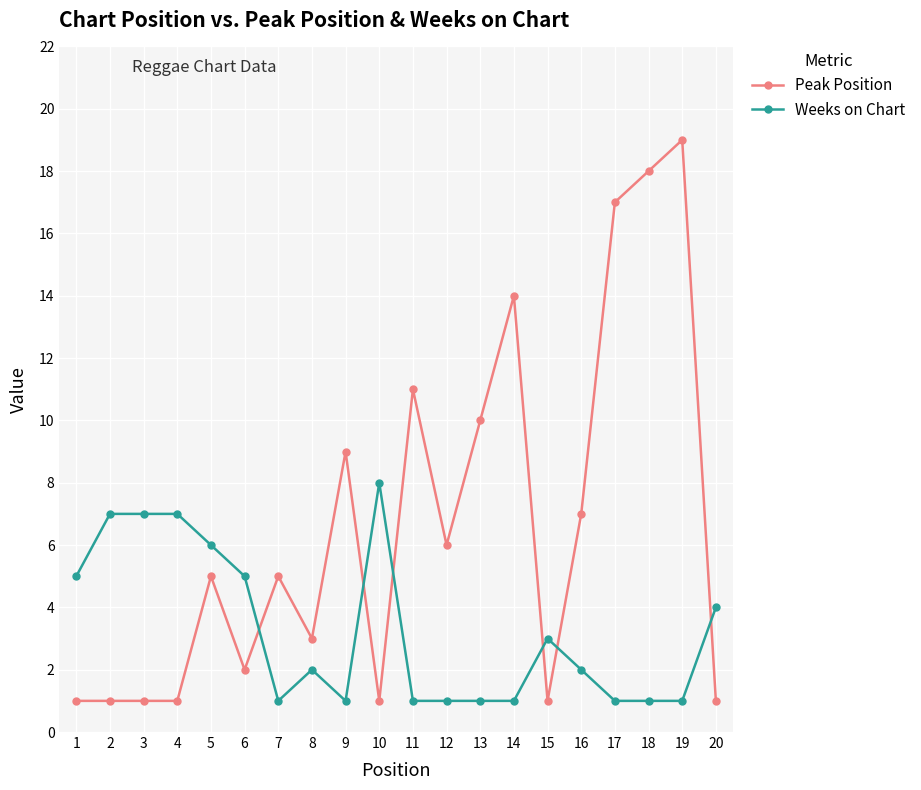

Reading right to left, what are all the values shown in this chart?

Peak Position: 20=1	19=19	18=18	17=17	16=7	15=1	14=14	13=10	12=6	11=11	10=1	9=9	8=3	7=5	6=2	5=5	4=1	3=1	2=1	1=1
Weeks on Chart: 20=4	19=1	18=1	17=1	16=2	15=3	14=1	13=1	12=1	11=1	10=8	9=1	8=2	7=1	6=5	5=6	4=7	3=7	2=7	1=5